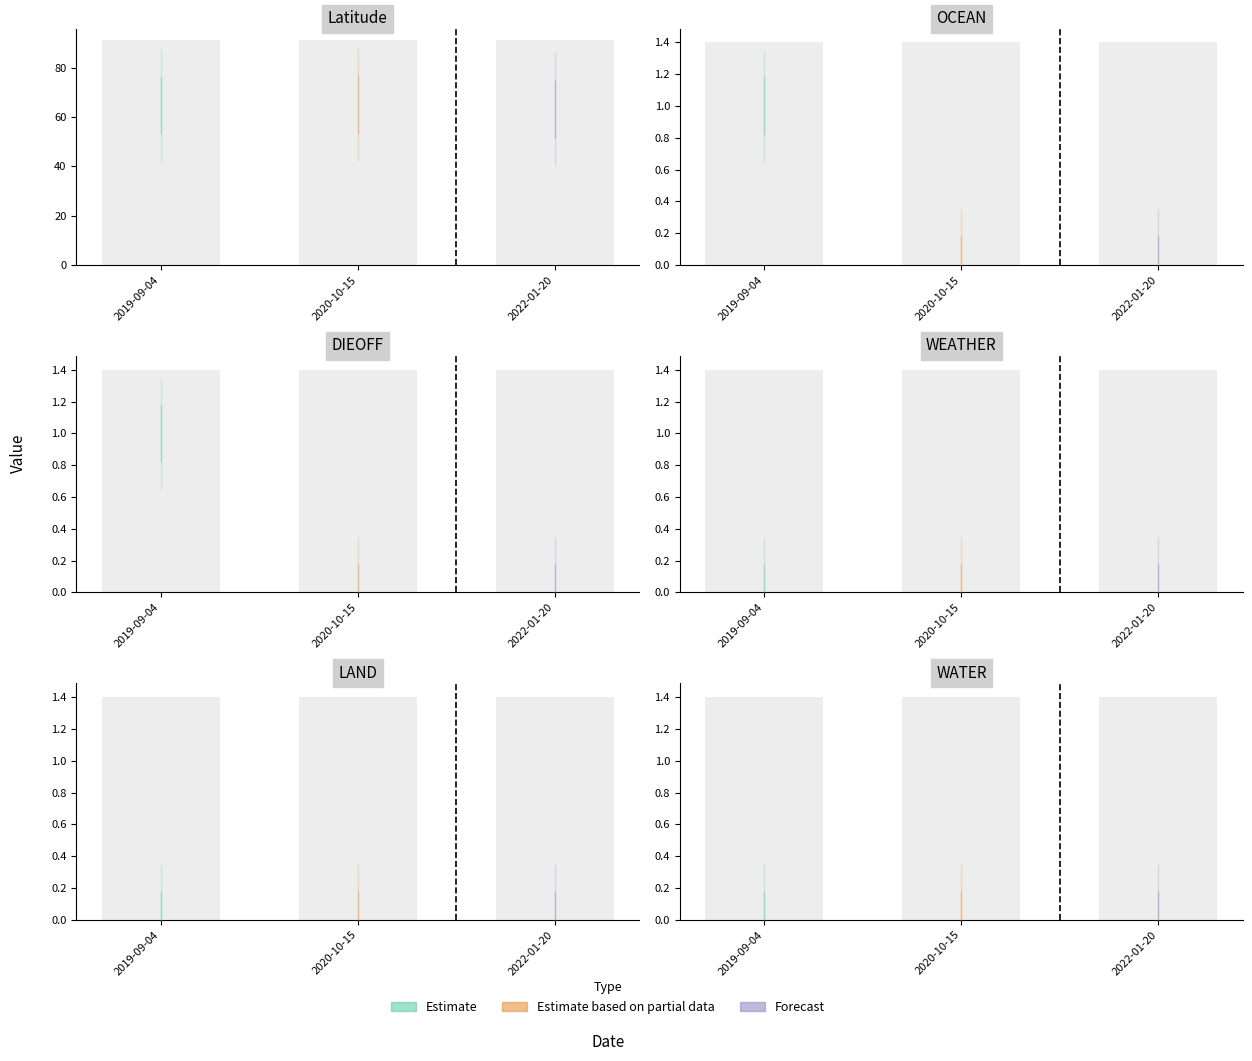

The Latitude series shows 107.8 at 2022-01-20. True or false?

False